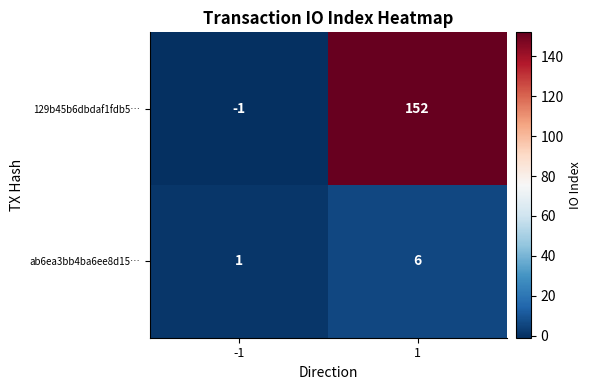

What is the spread (max minus min) of values at 1?

146